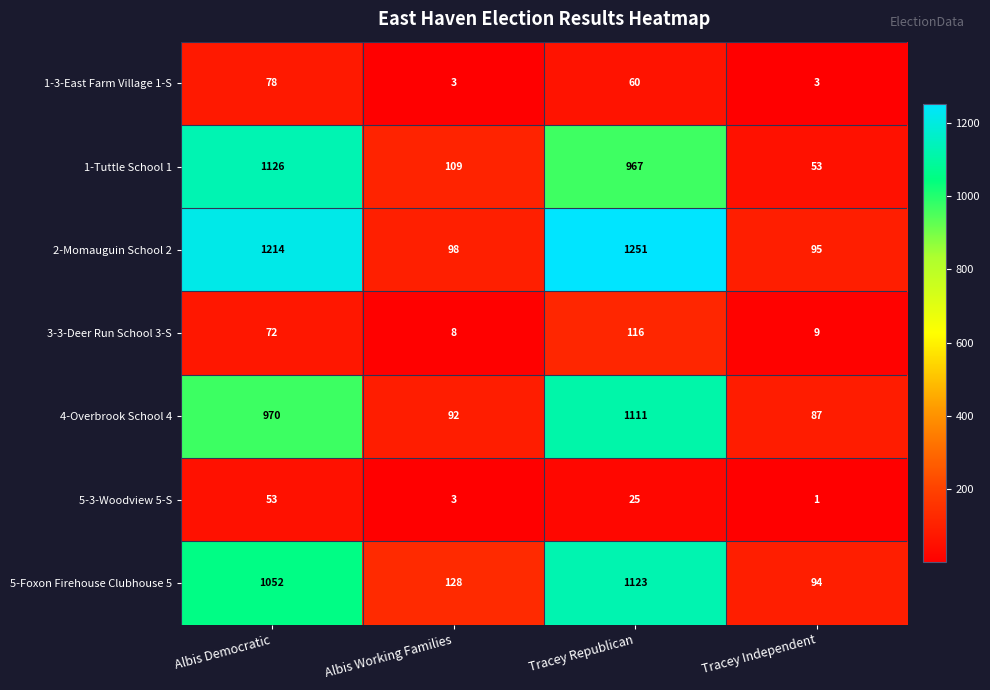

What is the difference between the highest and lowest values at Albis Working Families?

125